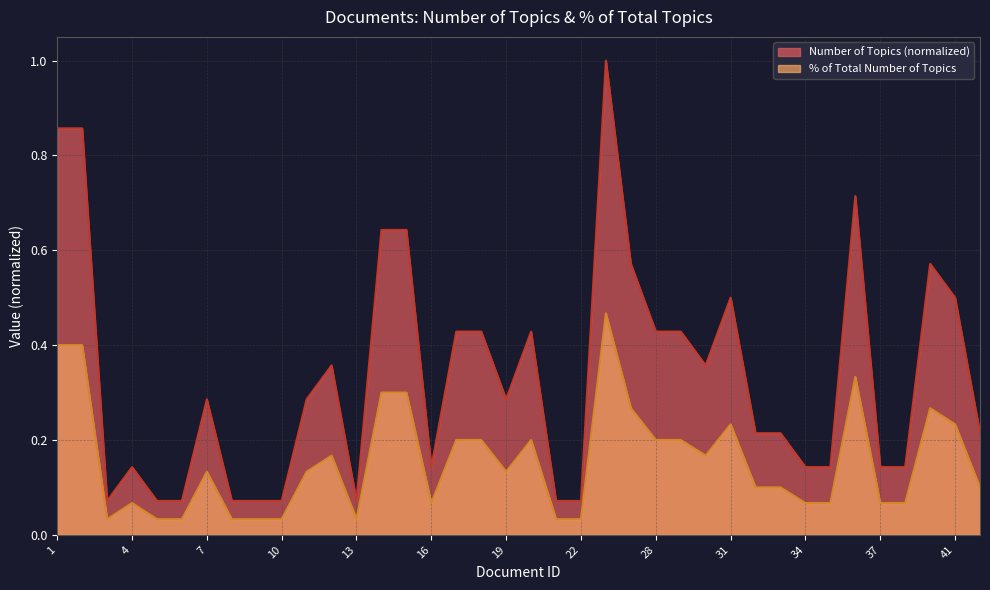

True or false: Number of Topics has more than 2 interior local peaks.

True